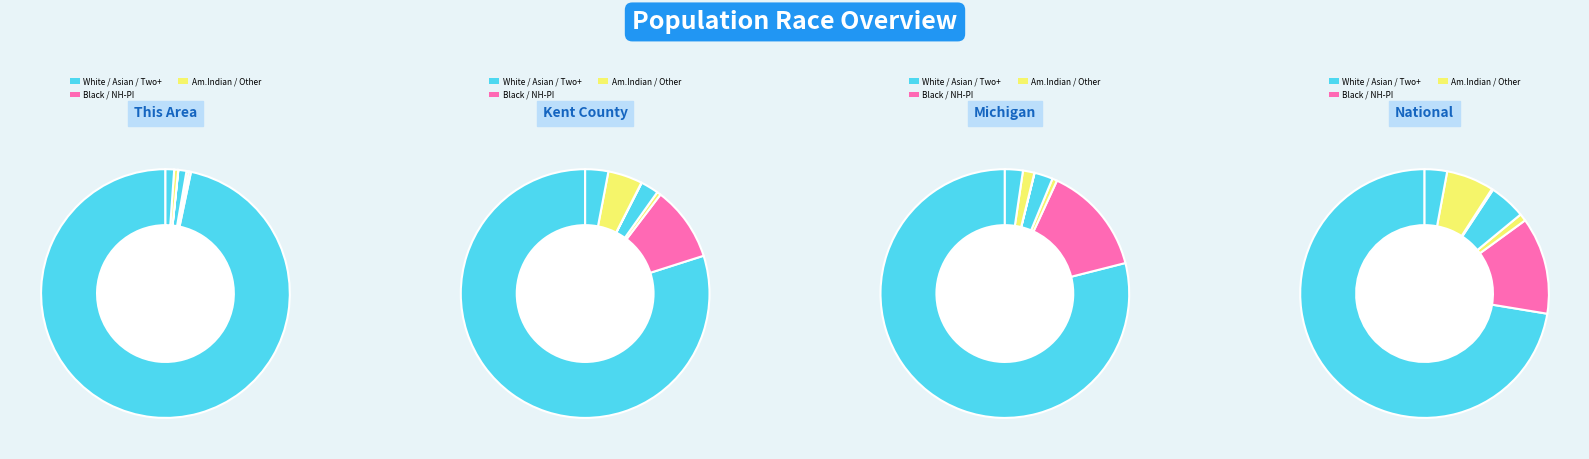

Is it true that 5 is 1% of the pie?

True